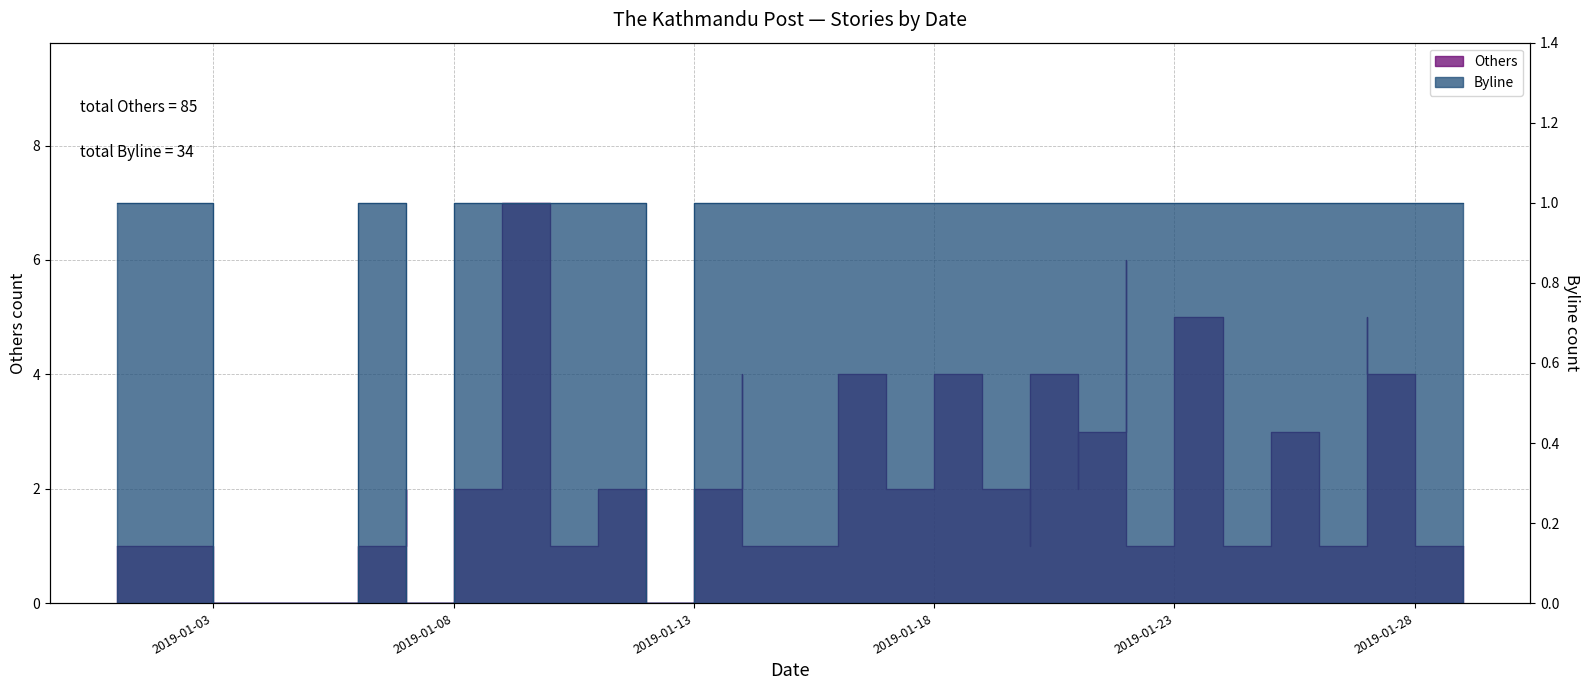

The value of Byline at 2019-01-28 is 2. True or false?

False